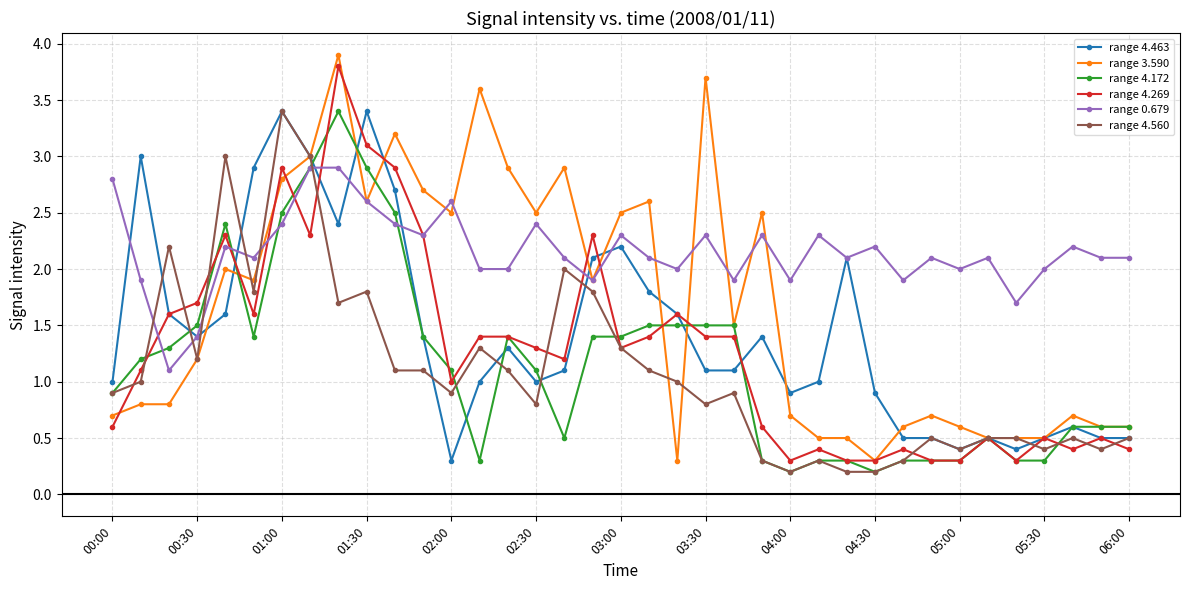

True or false: range 4.172 has more than 0 points higher than both neighbors.

True